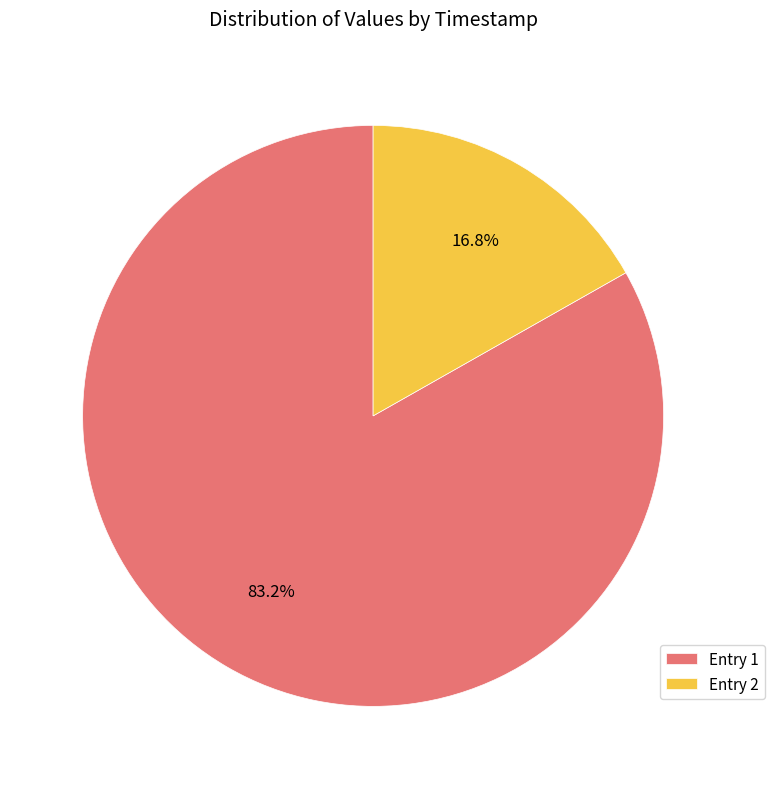

To the nearest percent, what is the average slice percentage?

50%